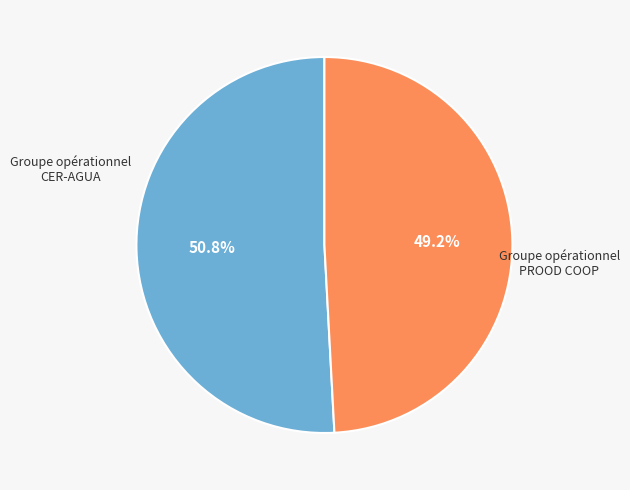

Is there any slice that represents more than half of the pie?

Yes